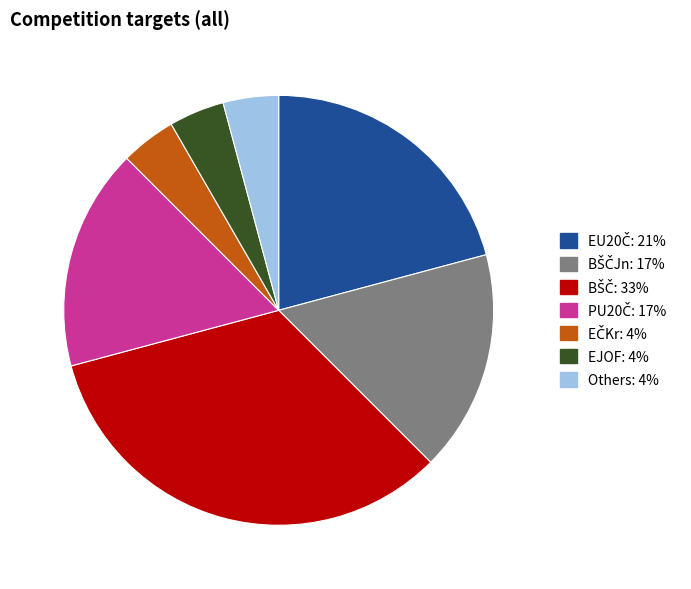

Is there a majority slice in this chart?

No